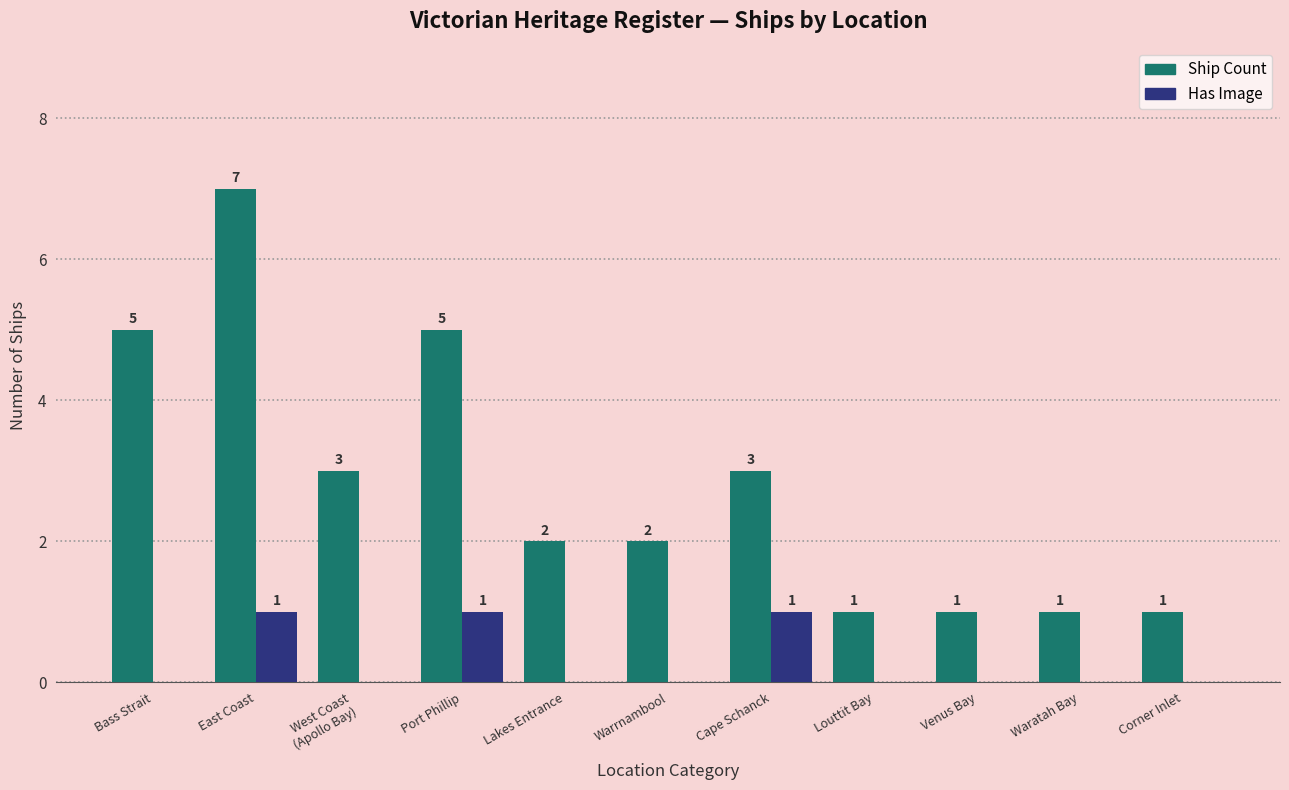

The value of Has Image at East Coast is 1. True or false?

True